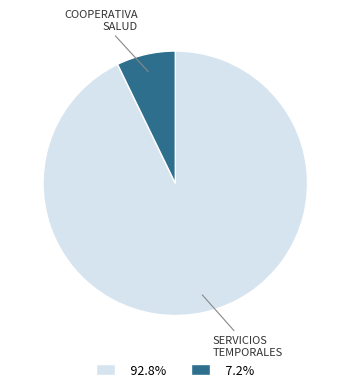

Approximately how many times larger is the value at 92.8% compared to 7.2%?

12.9